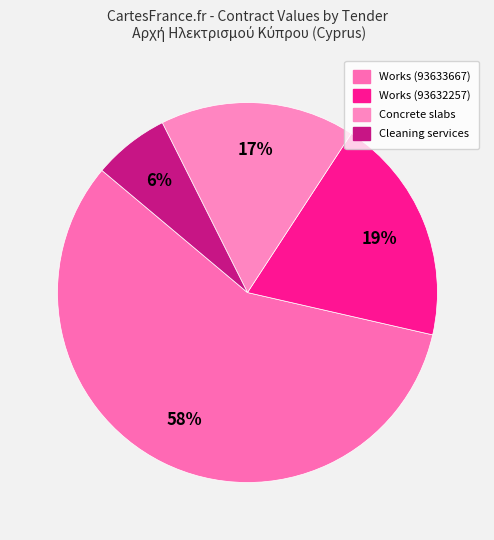

How many segments does this pie chart have?

4